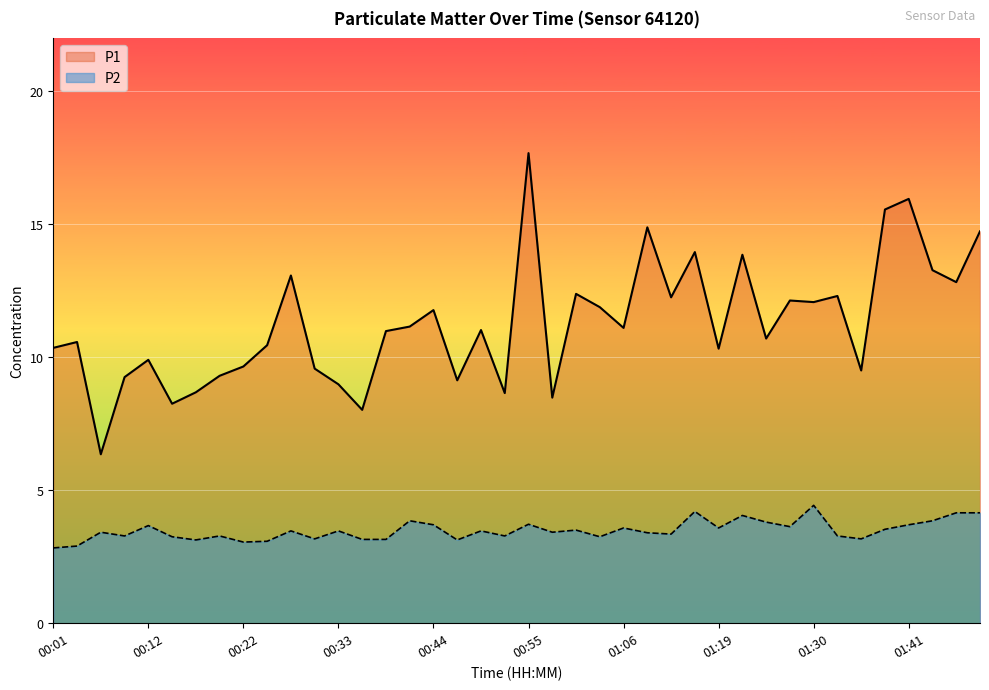

What is the total value across all series at 01:27?

15.8